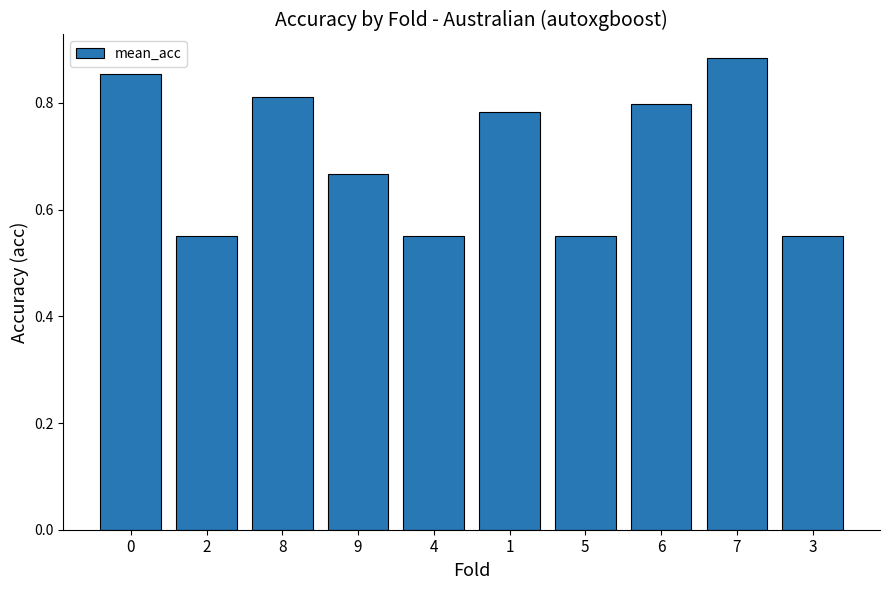

True or false: the data shows 1.1 at 8.

False